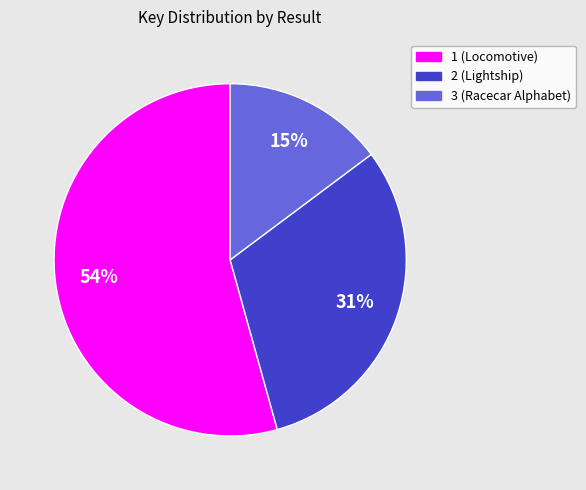

Is the sum of 3 (Racecar Alphabet) and 2 (Lightship) greater than half?

No